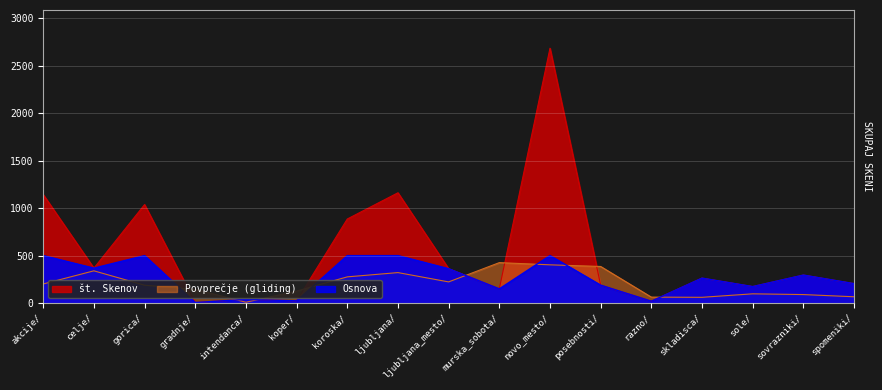

How many interior local valleys (lower than both neighbors) does the data have?

6